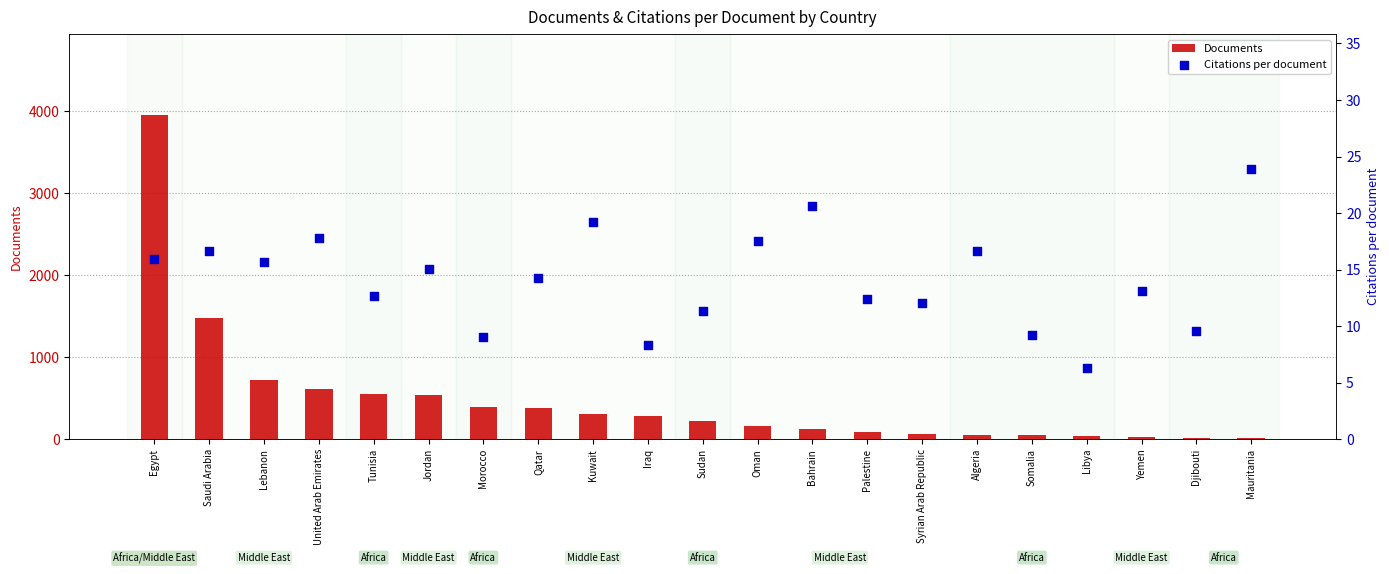

Which series contains the highest Y value?

Documents